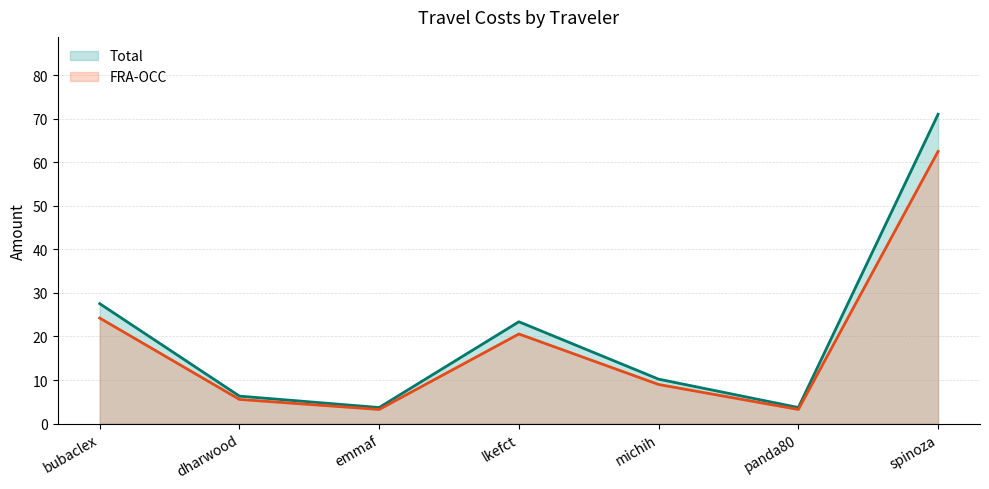

How many series are shown in this chart?

2